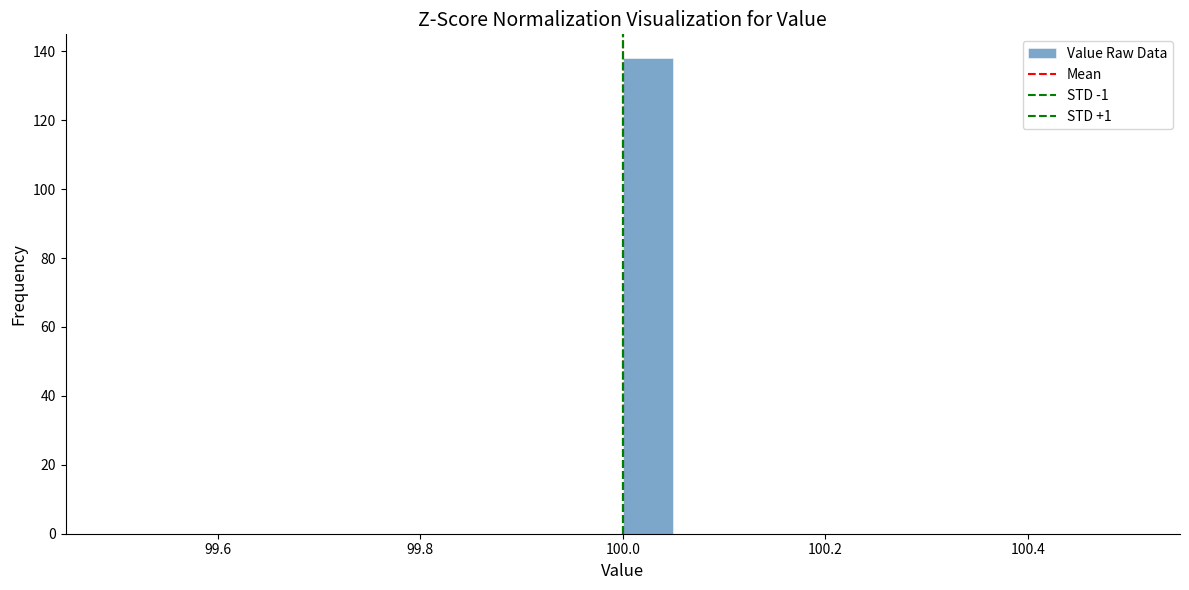

Around what value on the x-axis is the tallest bar? Give the approximate position of its centre, as read against the axis.

100.02